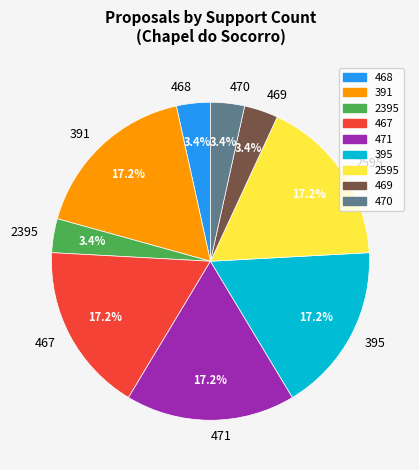

What percentage is the 467 slice, to the nearest percent?

17%